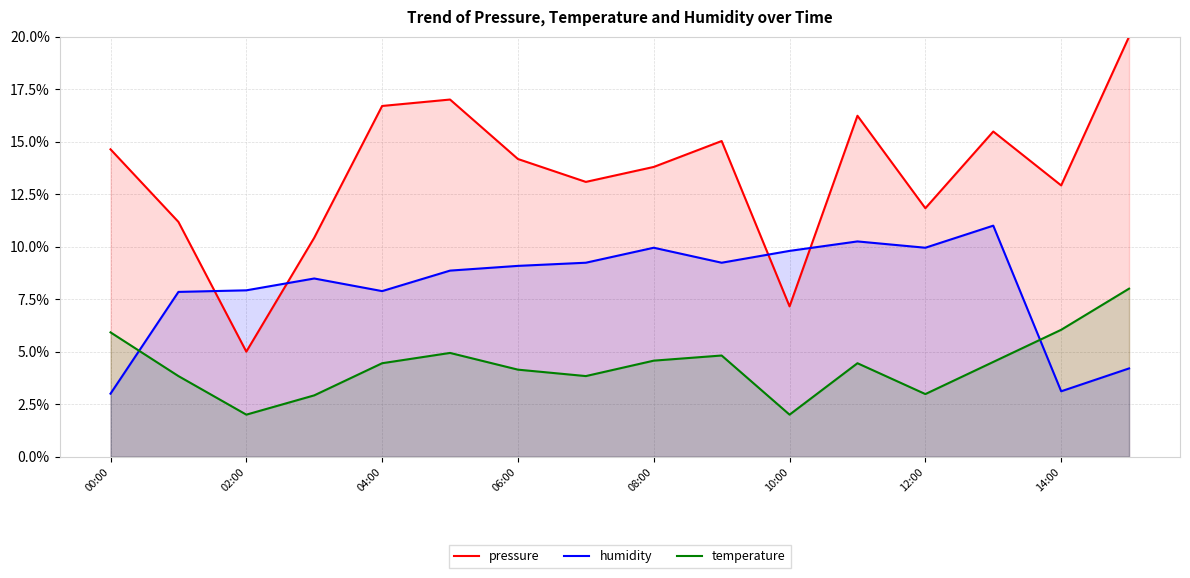

The value of temperature at 12:00 is 0.6. True or false?

False